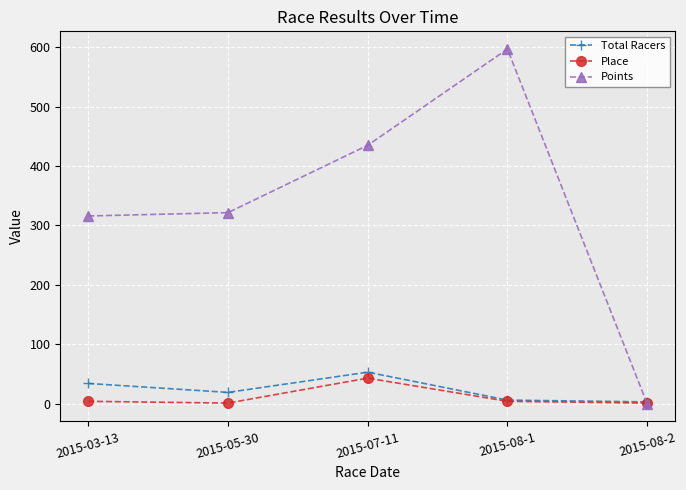

Which series has the widest spread of values?

Points